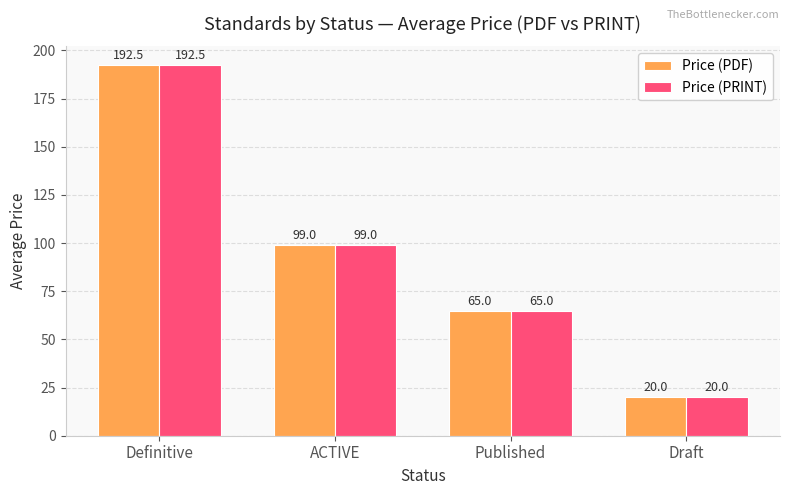

Reading left to right, transcribe all the data shown in this chart.

Price (PDF): 192.5	99.0	65.0	20.0
Price (PRINT): 192.5	99.0	65.0	20.0